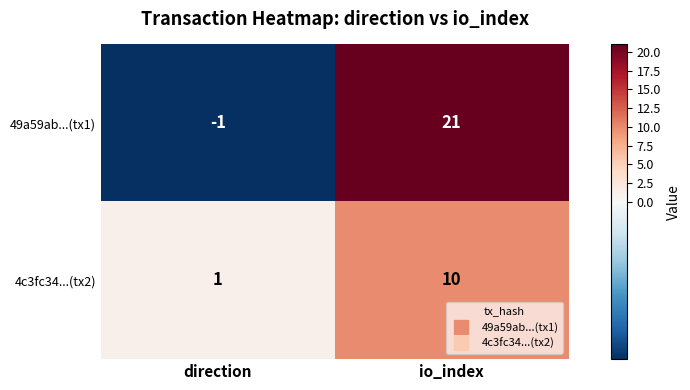

Which label corresponds to the smallest value in the chart?

direction